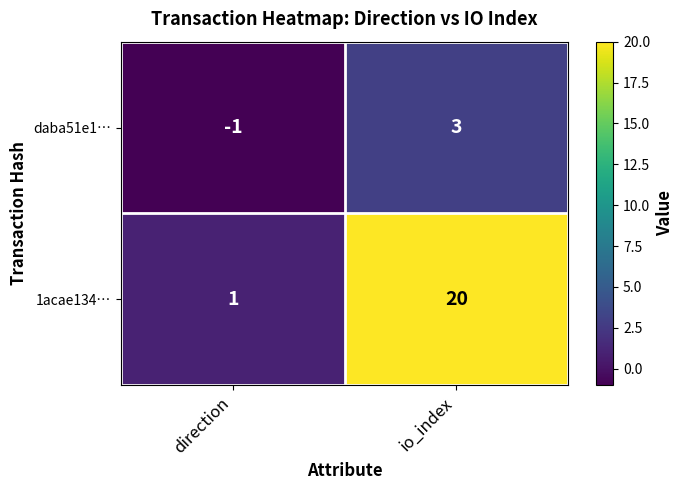

Reading left to right, extract all data points from this chart.

daba51e1…: direction=-1	io_index=3
1acae134…: direction=1	io_index=20